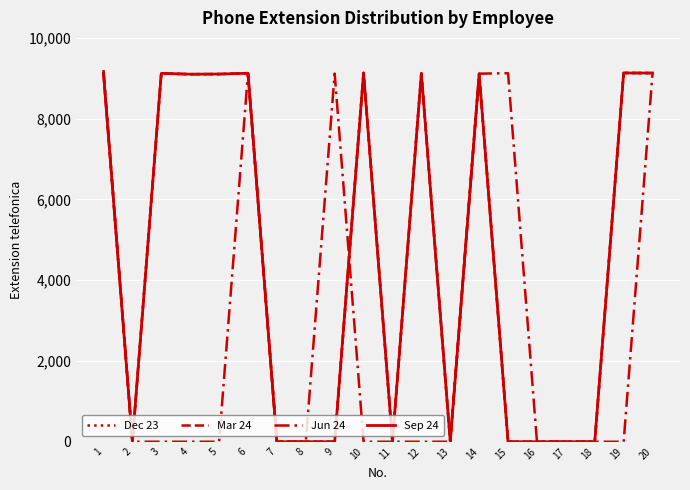

Rank the series by their maximum value, from highest to lowest.

Jun 24, Dec 23, Mar 24, Sep 24